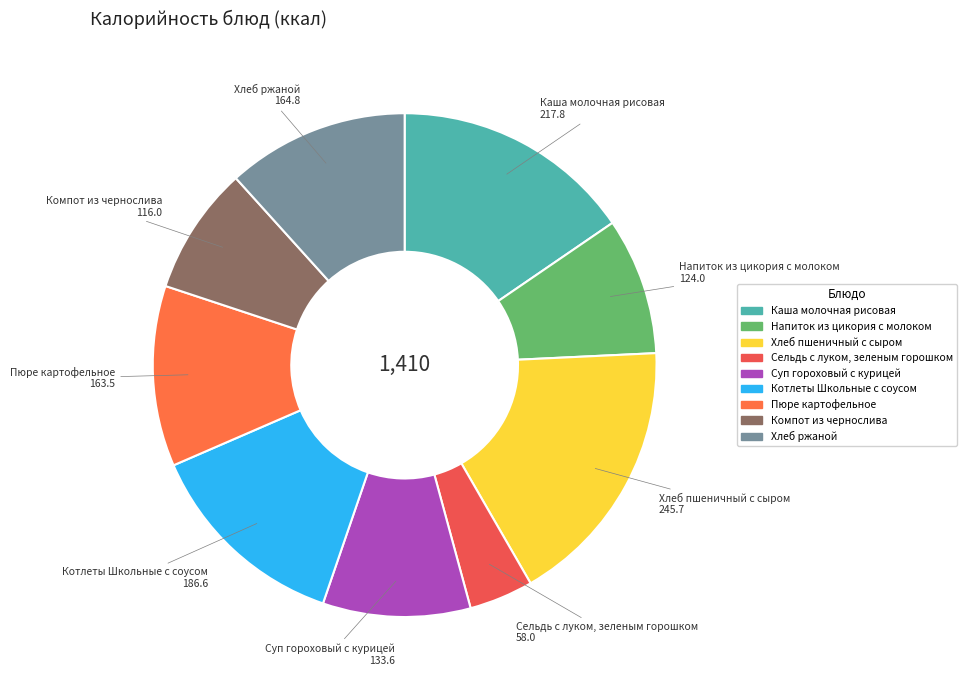

Approximately how many times larger is the value at Котлеты Школьные с соусом compared to Хлеб пшеничный с сыром?

0.8